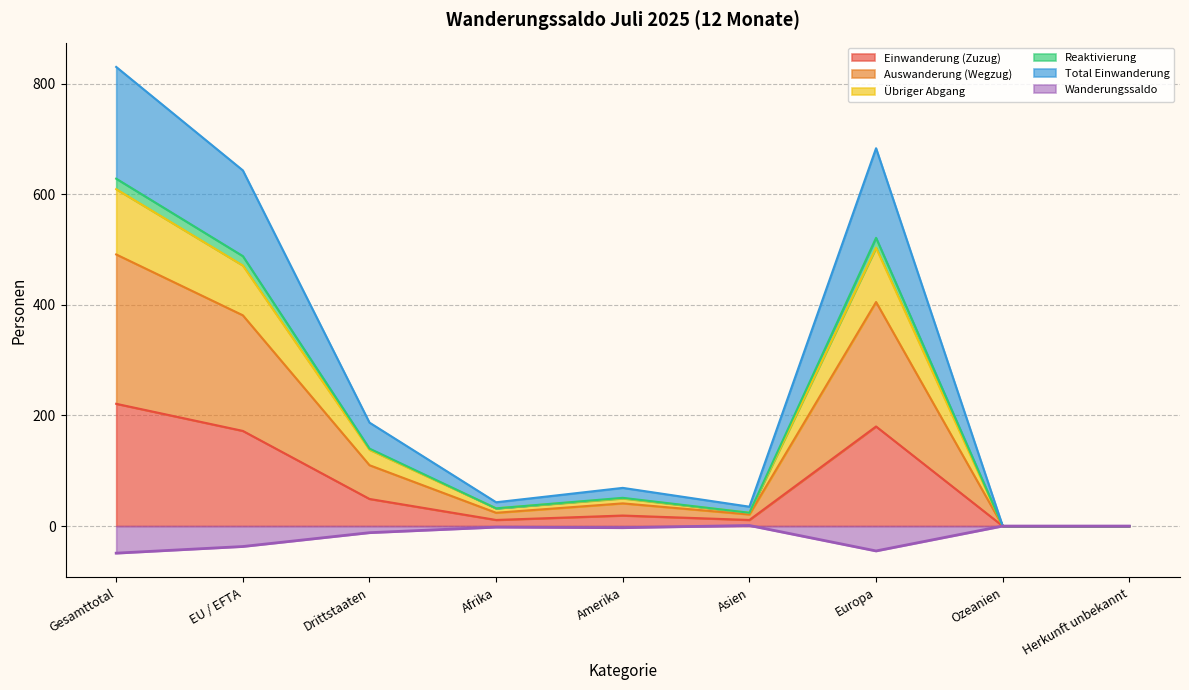

Which category has the lowest value across all series?

Gesamttotal